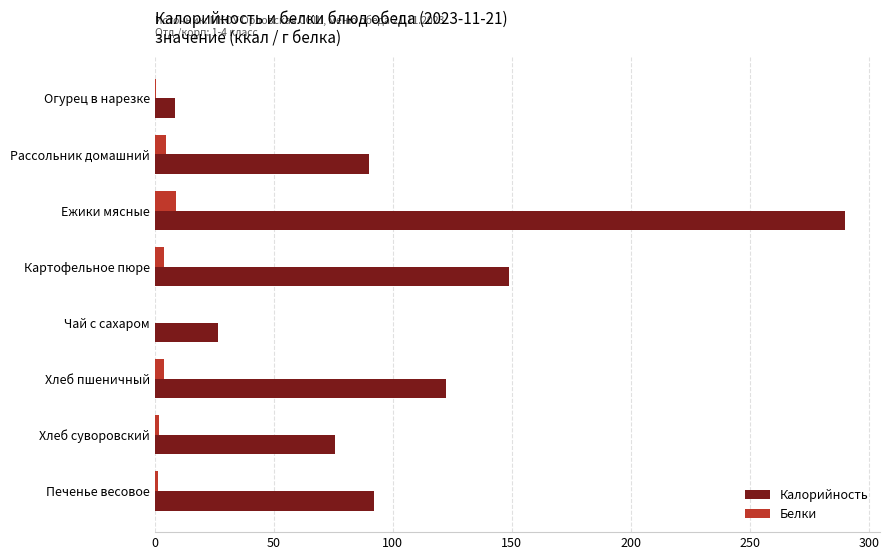

What is the highest value of the Калорийность series?

290.0